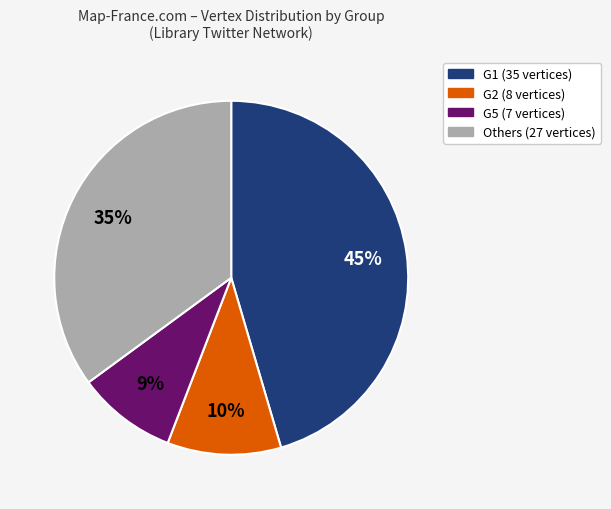

Is there any slice that represents more than half of the pie?

No